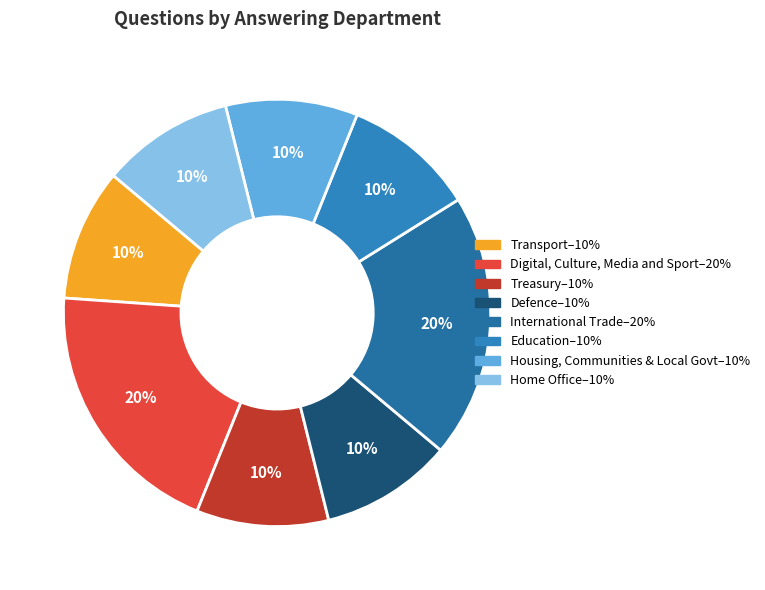

Is there a majority slice in this chart?

No